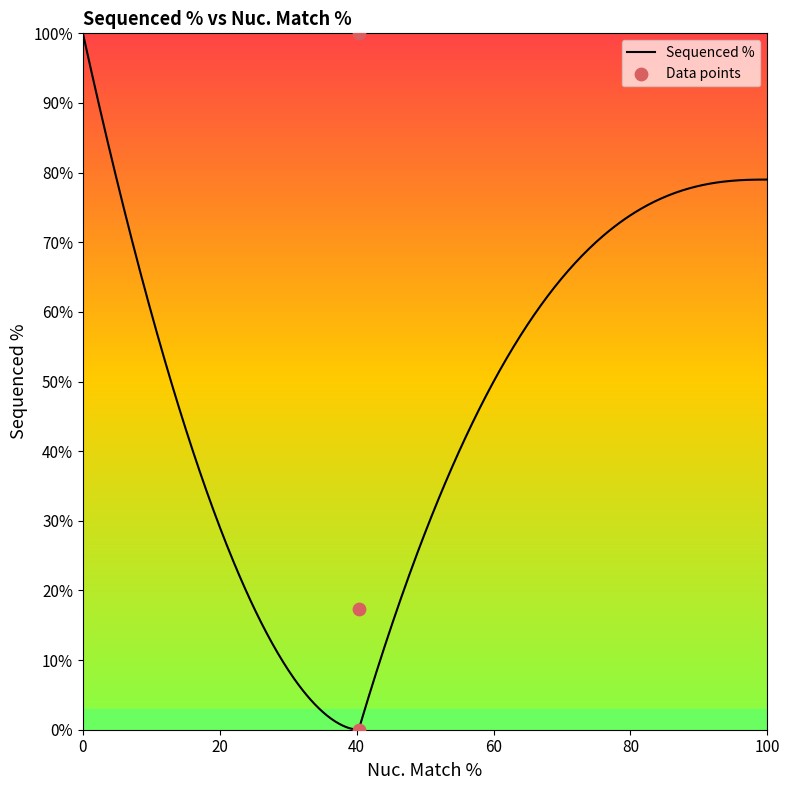

What is the change in value from 40.3 to 40.3?

-100.0